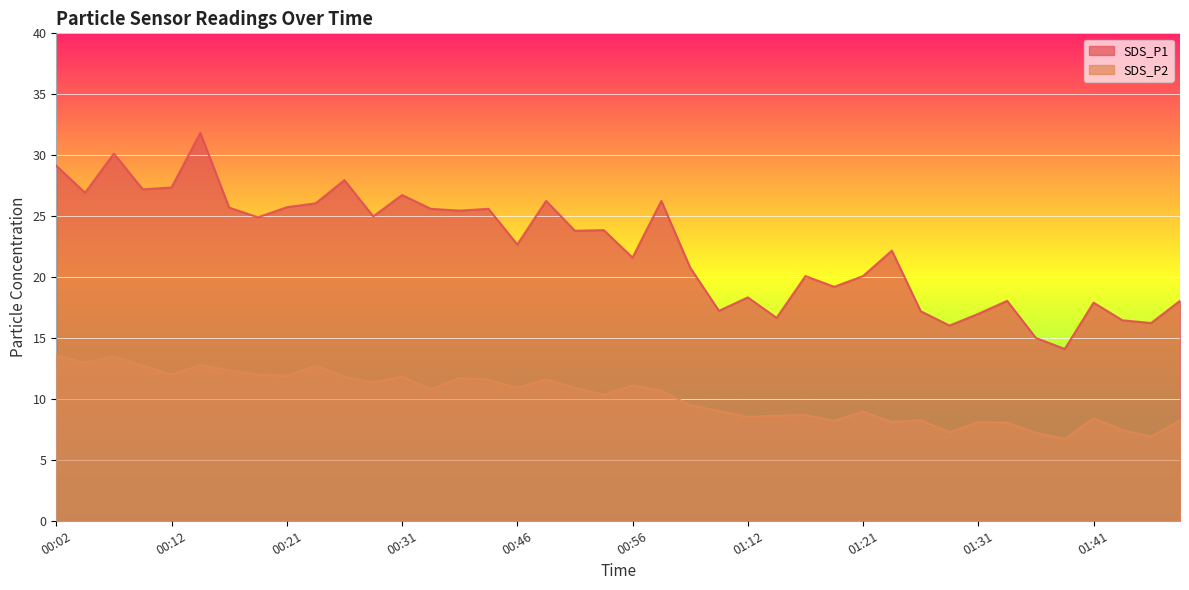

The SDS_P1 series shows 39.6 at 00:26. True or false?

False